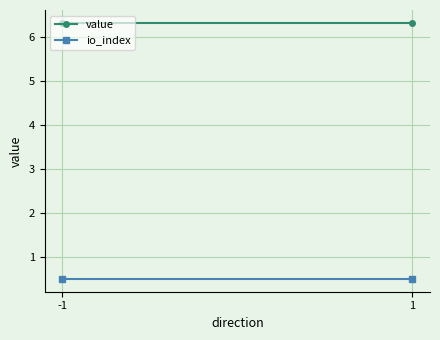

Rank the series by their maximum value, from highest to lowest.

value, io_index